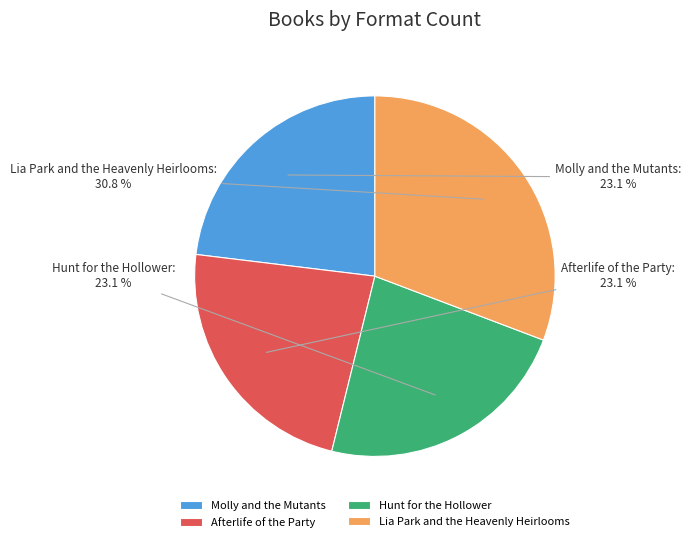

What is the largest slice in the pie chart?

Lia Park and the Heavenly Heirlooms